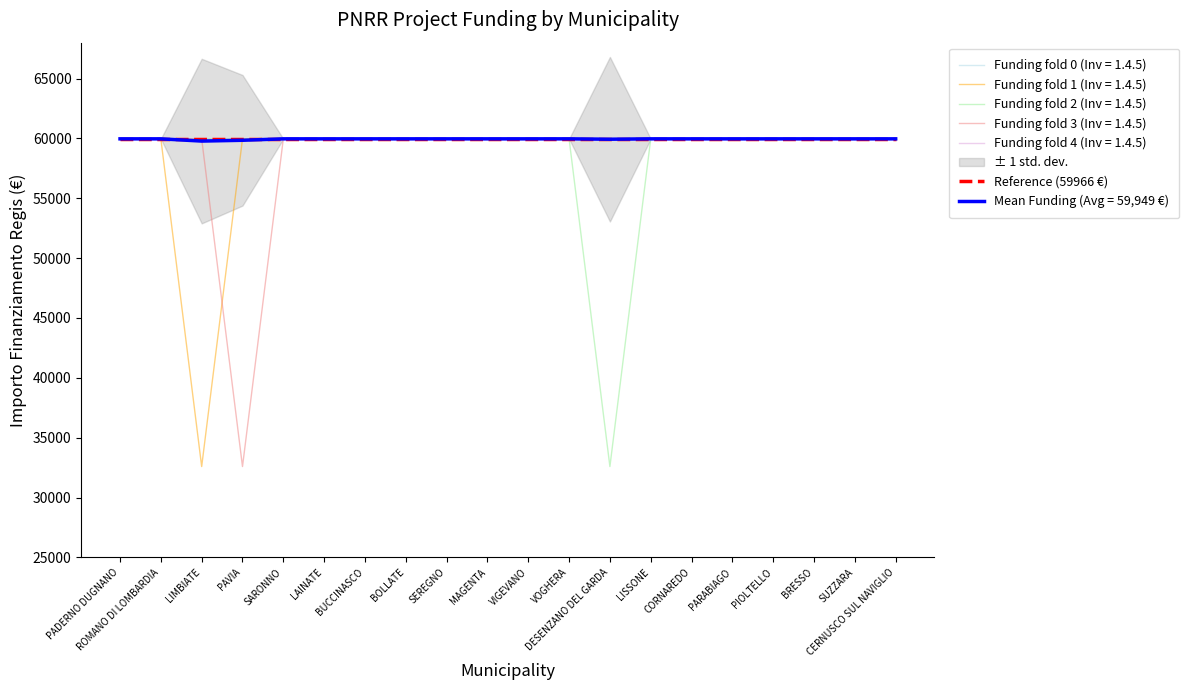

What is the difference between the second highest and second lowest values in the Mean series?

120.8